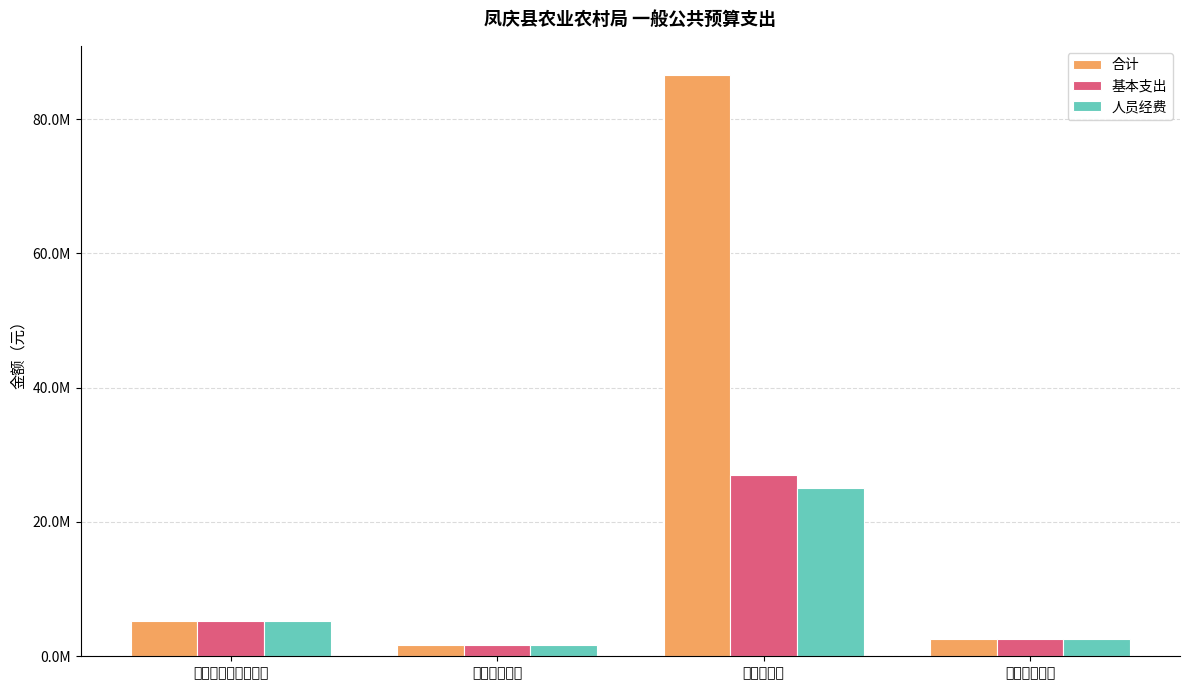

Between 卫生健康支出 and 农林水支出, which series saw the biggest shift?

合计